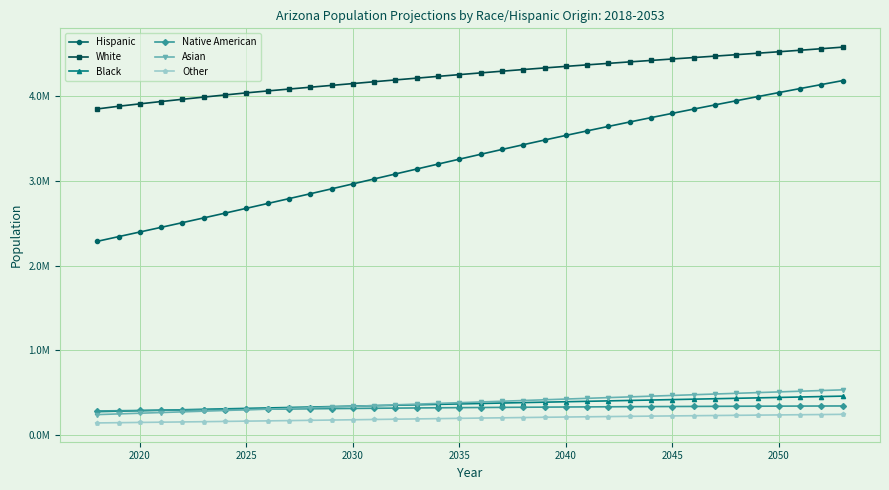

How many intersections are there between Asian and Native American?

1